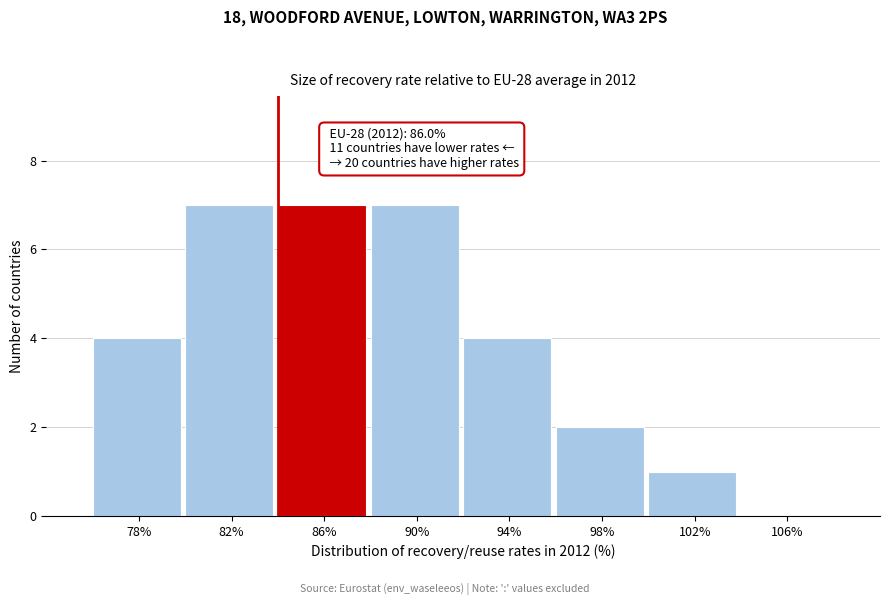

Reading right to left, what are all the values shown in this chart?

106%=0	102%=1	98%=2	94%=4	90%=7	86%=7	82%=7	78%=4